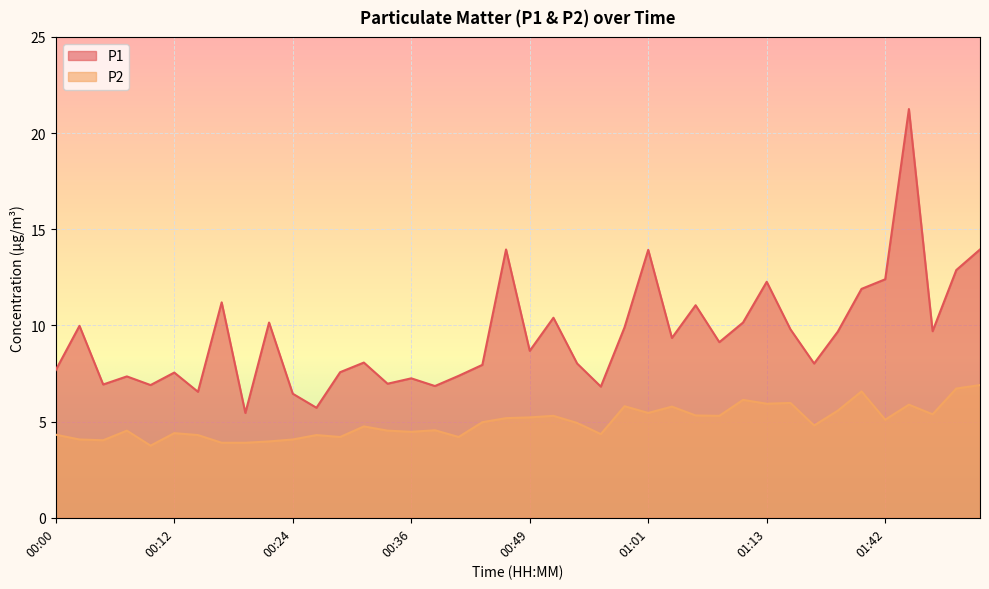

True or false: P2 and P1 cross at least once.

False